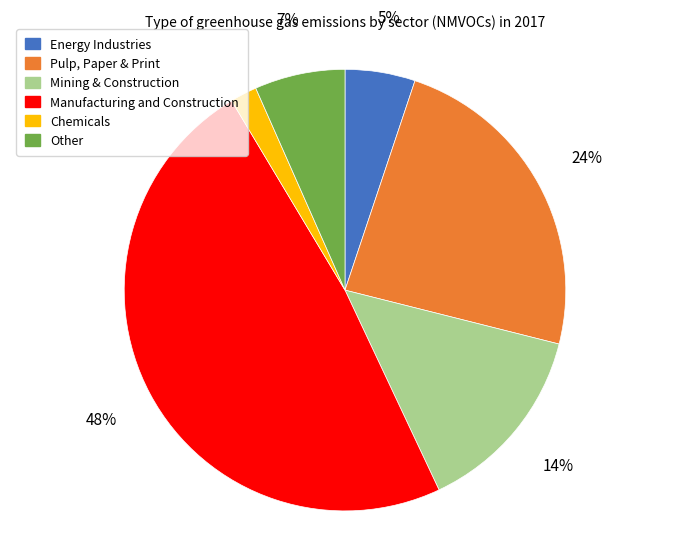

To the nearest percent, what is the combined percentage of Chemicals and Manufacturing and Construction?

50%